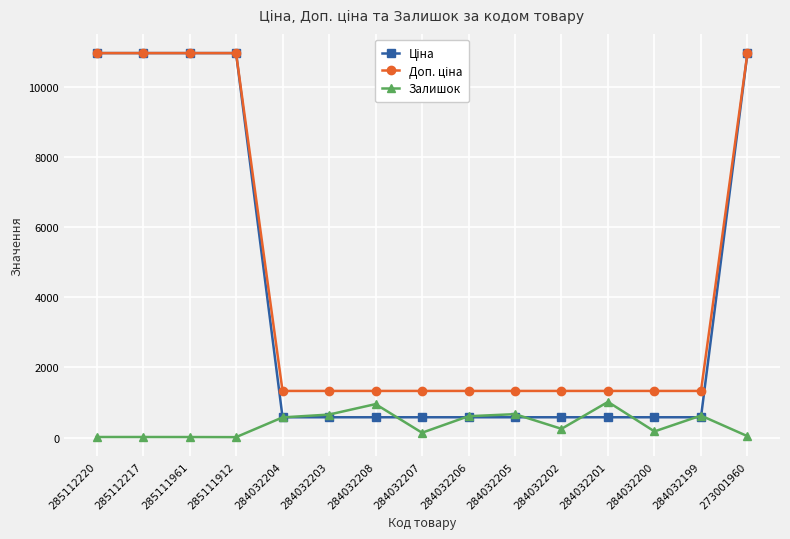

What is the difference between the highest and lowest values at 284032206?

749.9